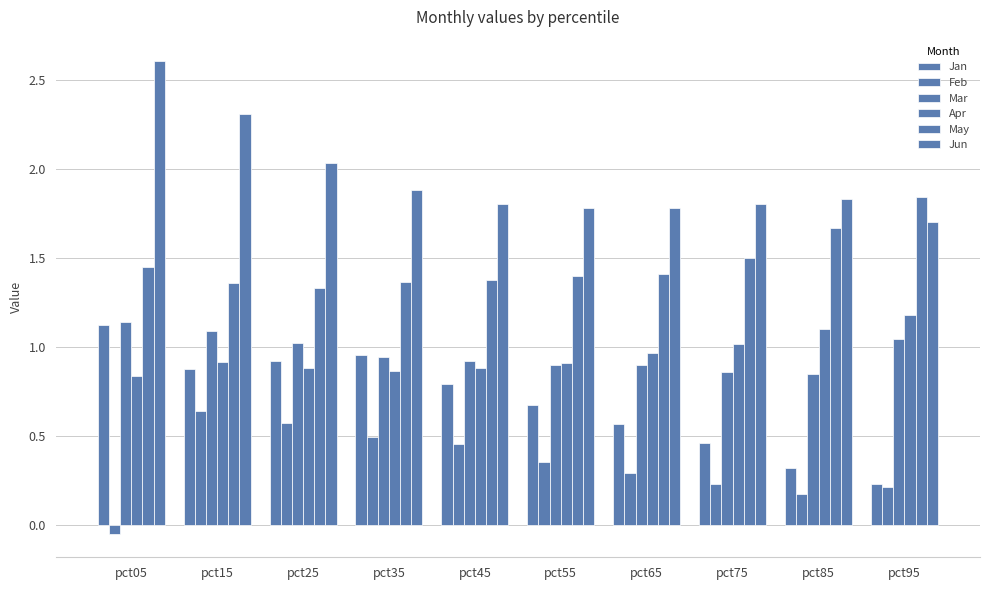

The value of Jan at pct05 is 1.5. True or false?

False